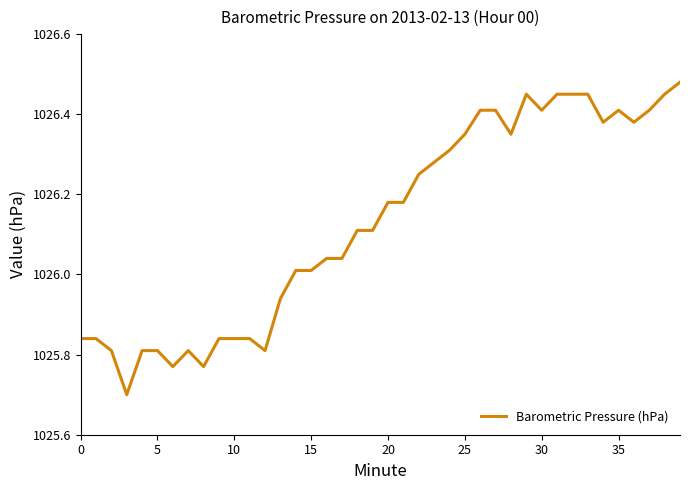

What is the minimum value shown in the chart?

1025.7